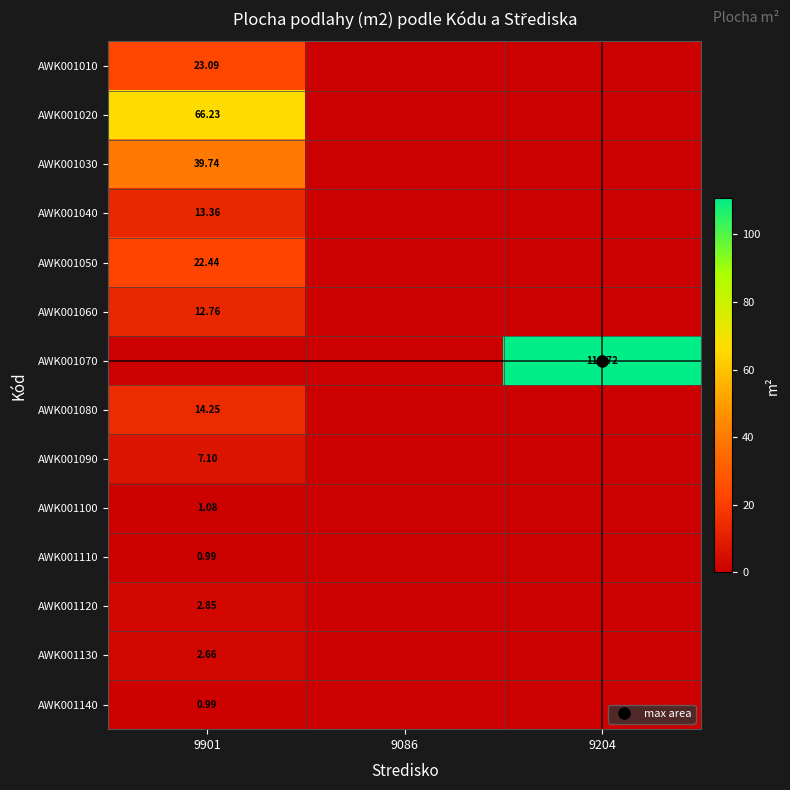

At how many categories does at least one series exceed 70?

1